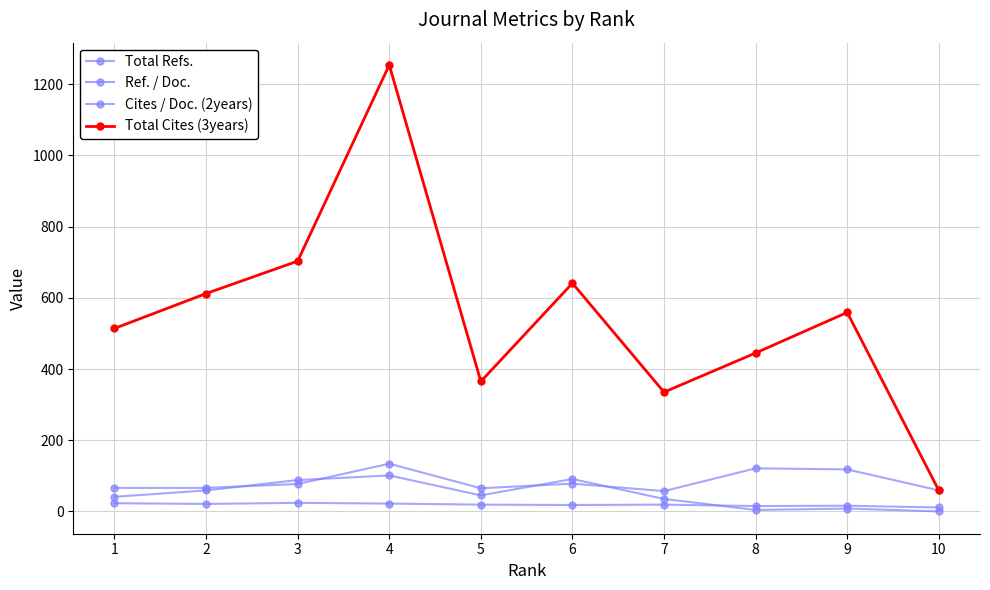

Where does the Cites / Doc. (2years) series first go above 45?

2